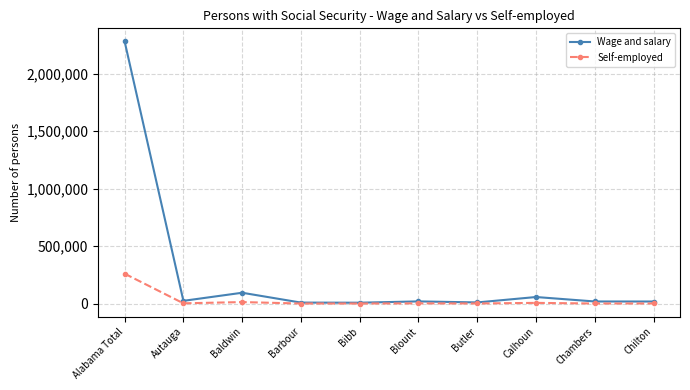

Rank the series by their maximum value, from highest to lowest.

Wage and salary, Self-employed